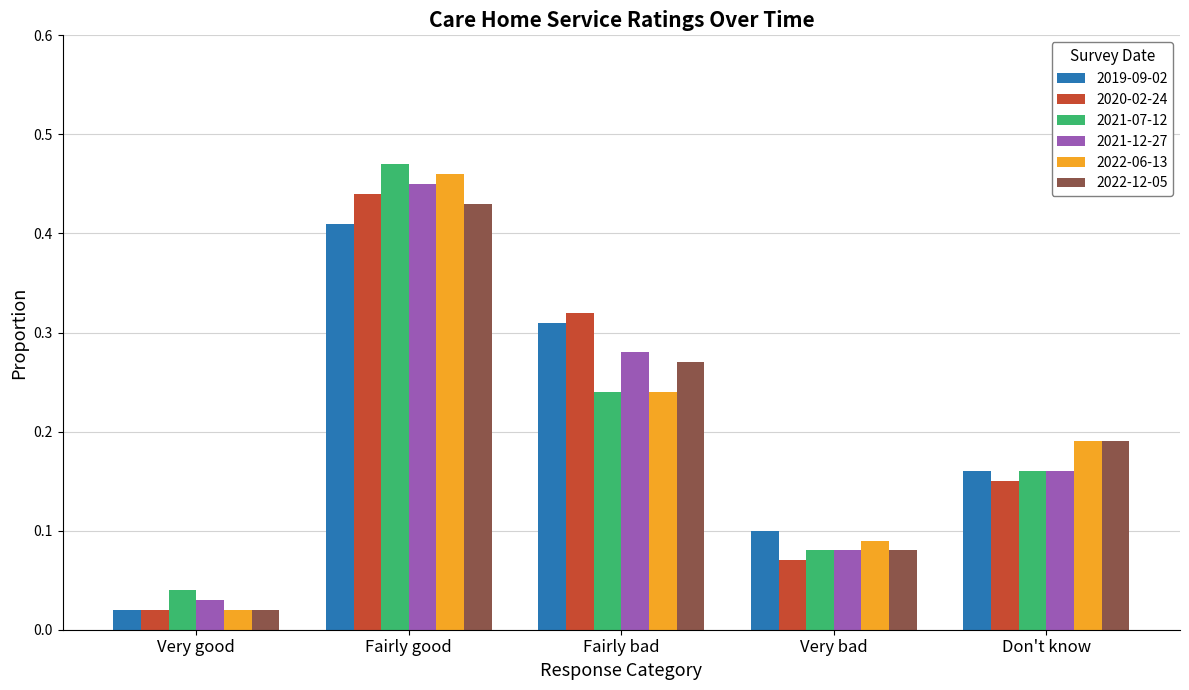

What is the sum of all 2022-12-05 values?

1.0